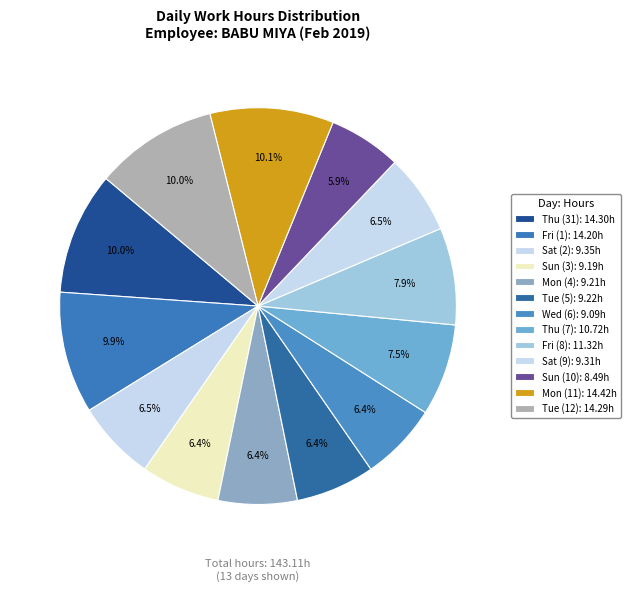

What percentage is the Sun (3) slice, to the nearest percent?

6%